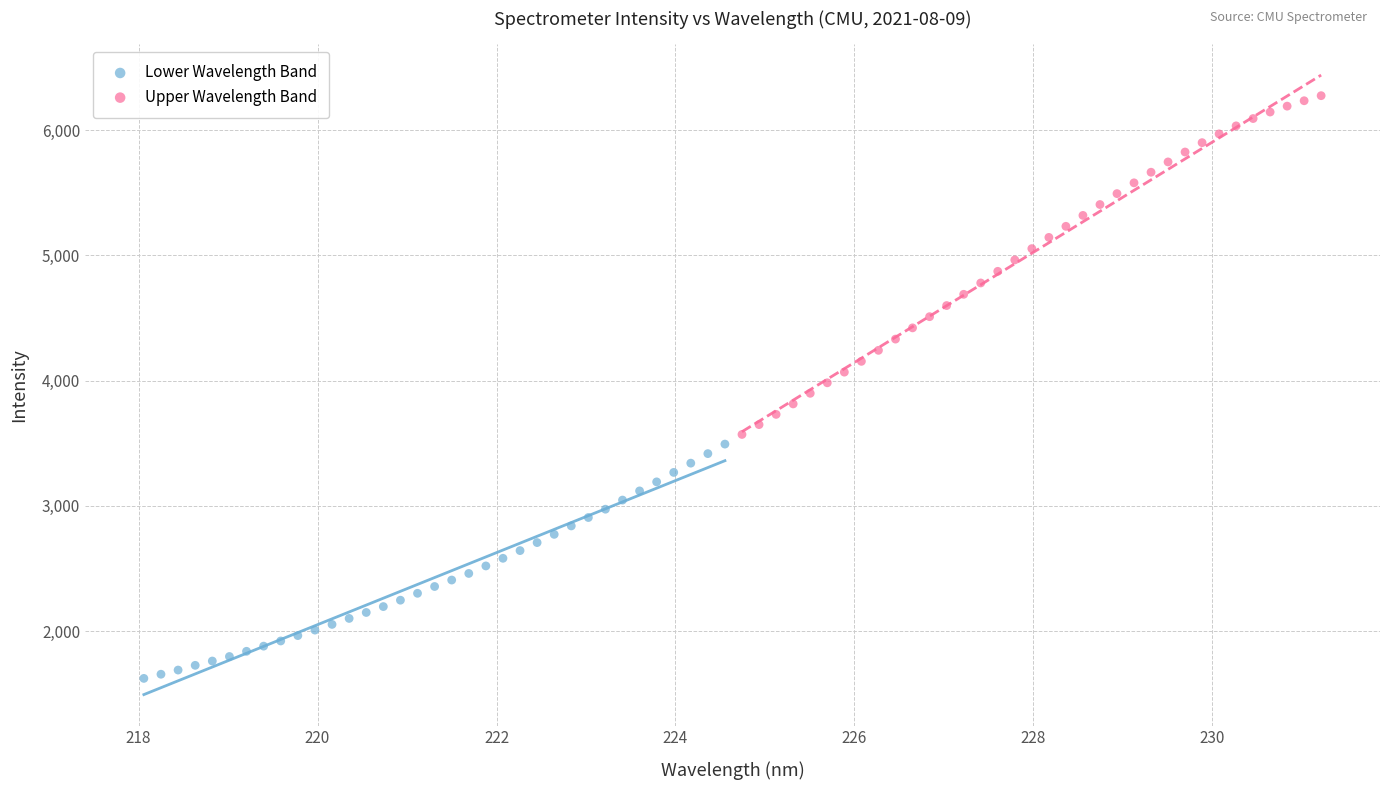

Which series has the largest Y range (max minus min)?

Upper Wavelength Band